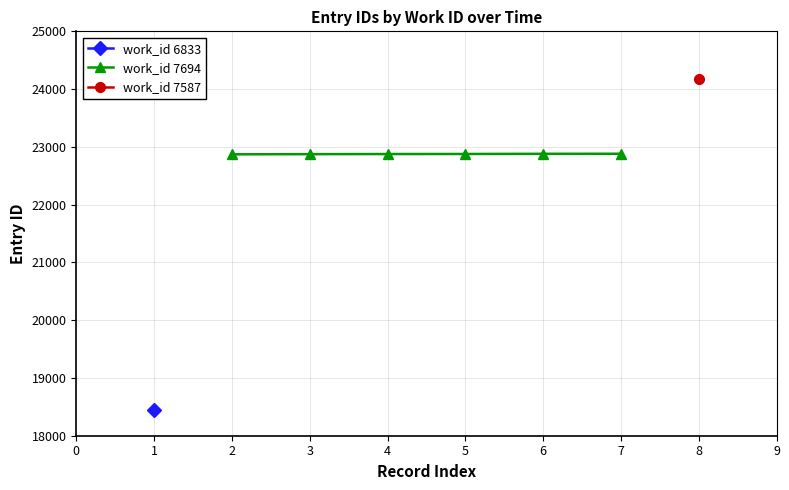

How many data points in work_id 7694 are less than 22877?

3